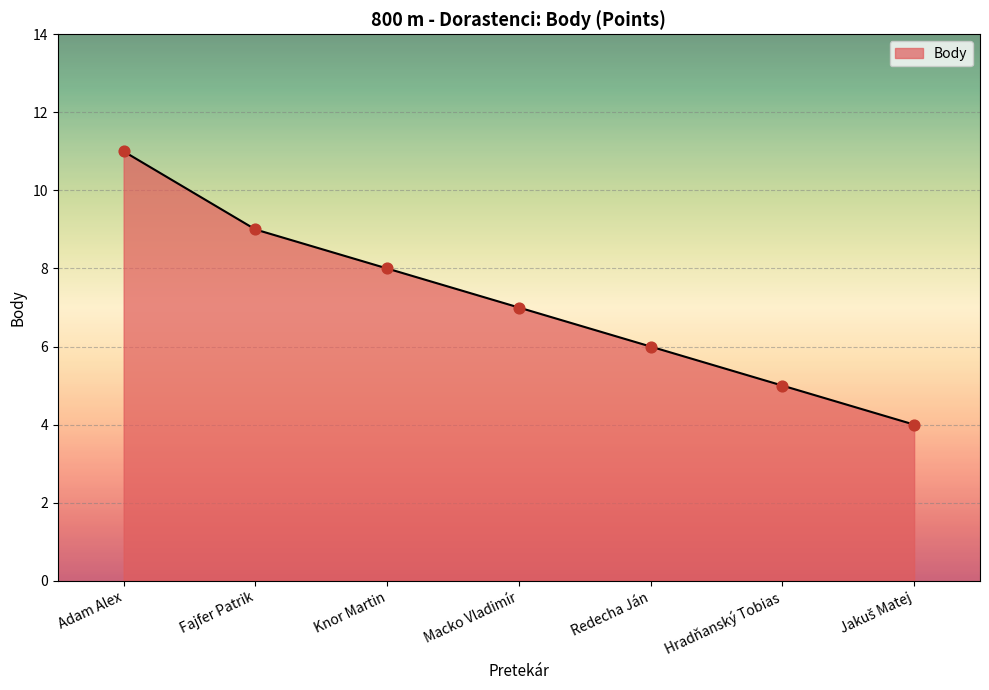

Approximately how many times larger is the value at Knor Martin compared to Adam Alex?

0.7